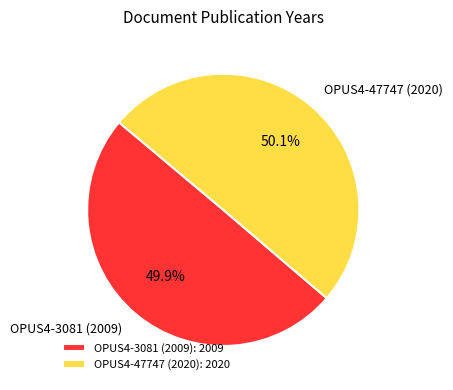

Count the number of slices in the pie.

2